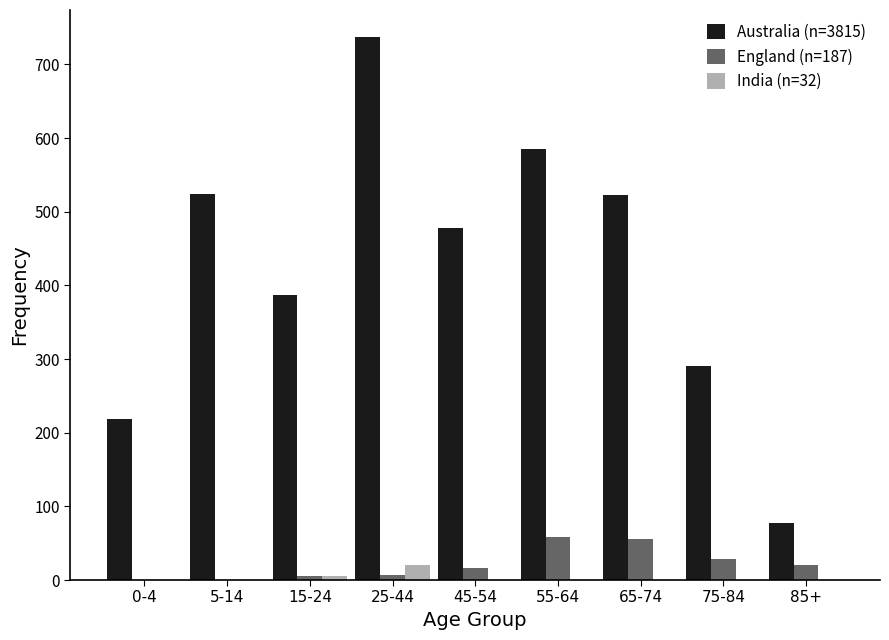

Which label corresponds to the largest value in the chart?

25-44